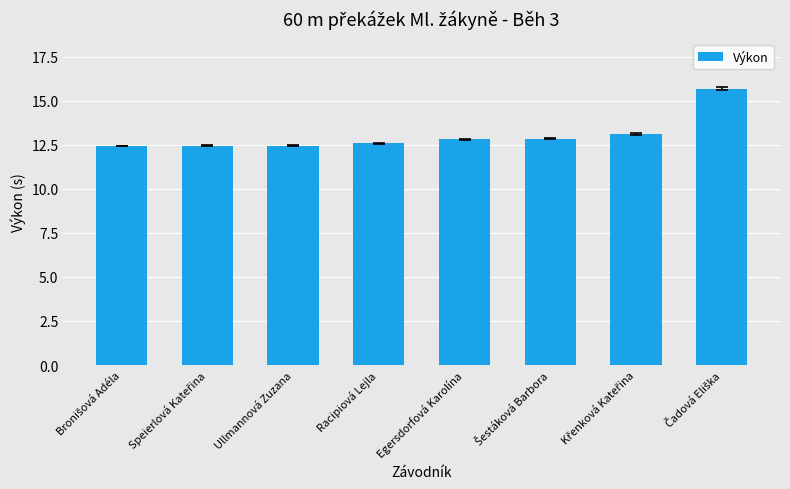

What value does the data have at Egersdorfová Karolína?

12.8